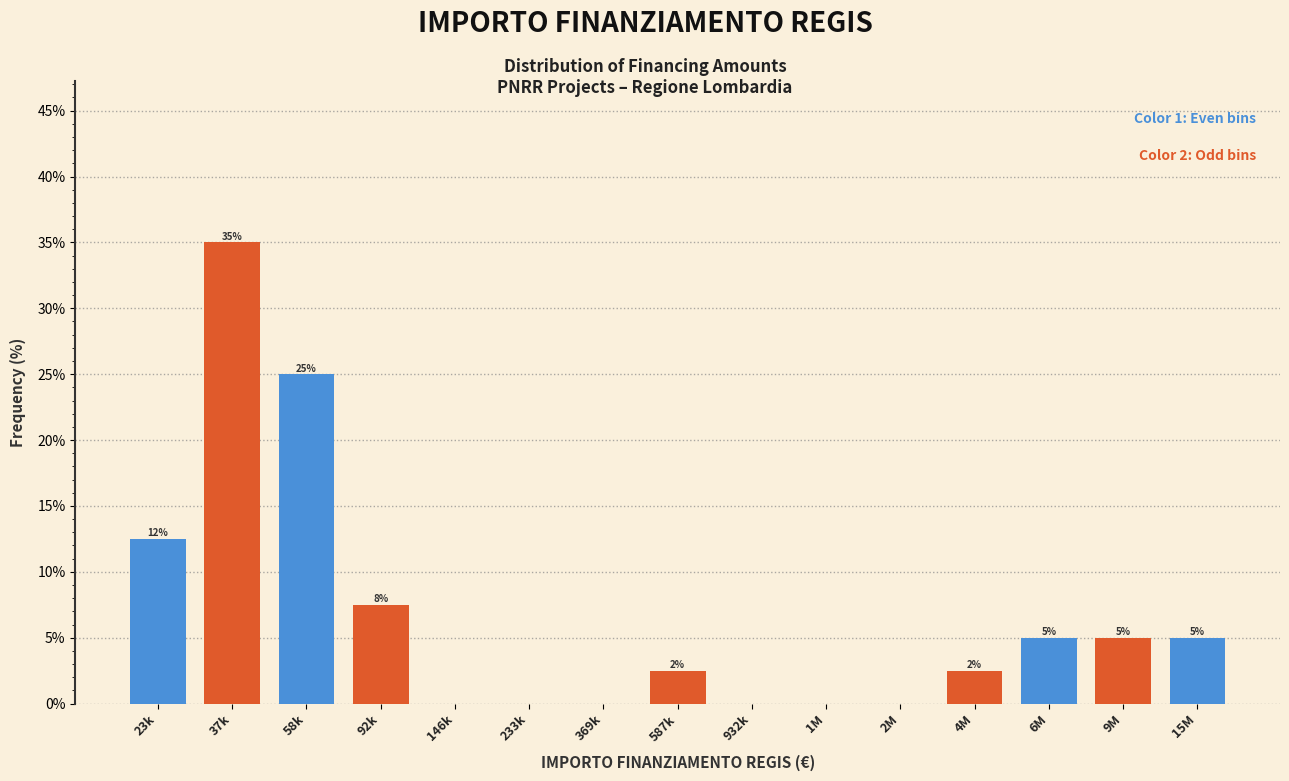

Where is the data nearest to the value 17?

23k